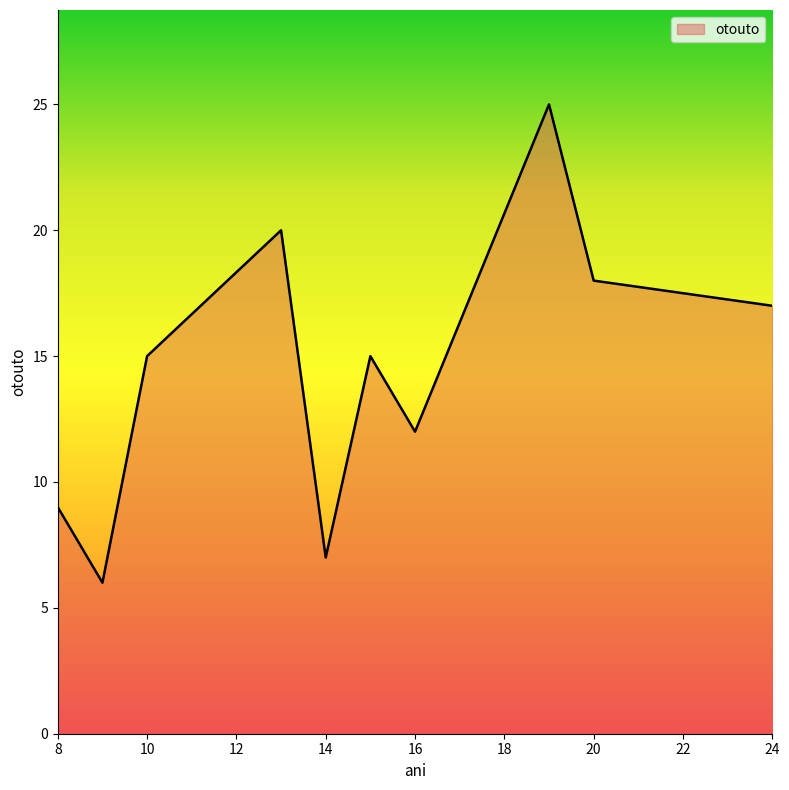

What is the minimum value shown in the chart?

6